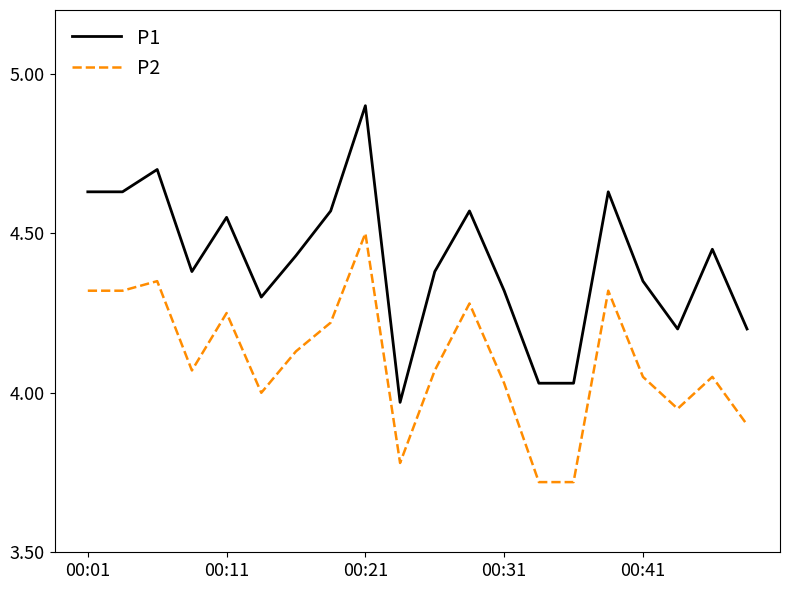

What is the difference between the maximum and minimum values in the P1 series?

0.9